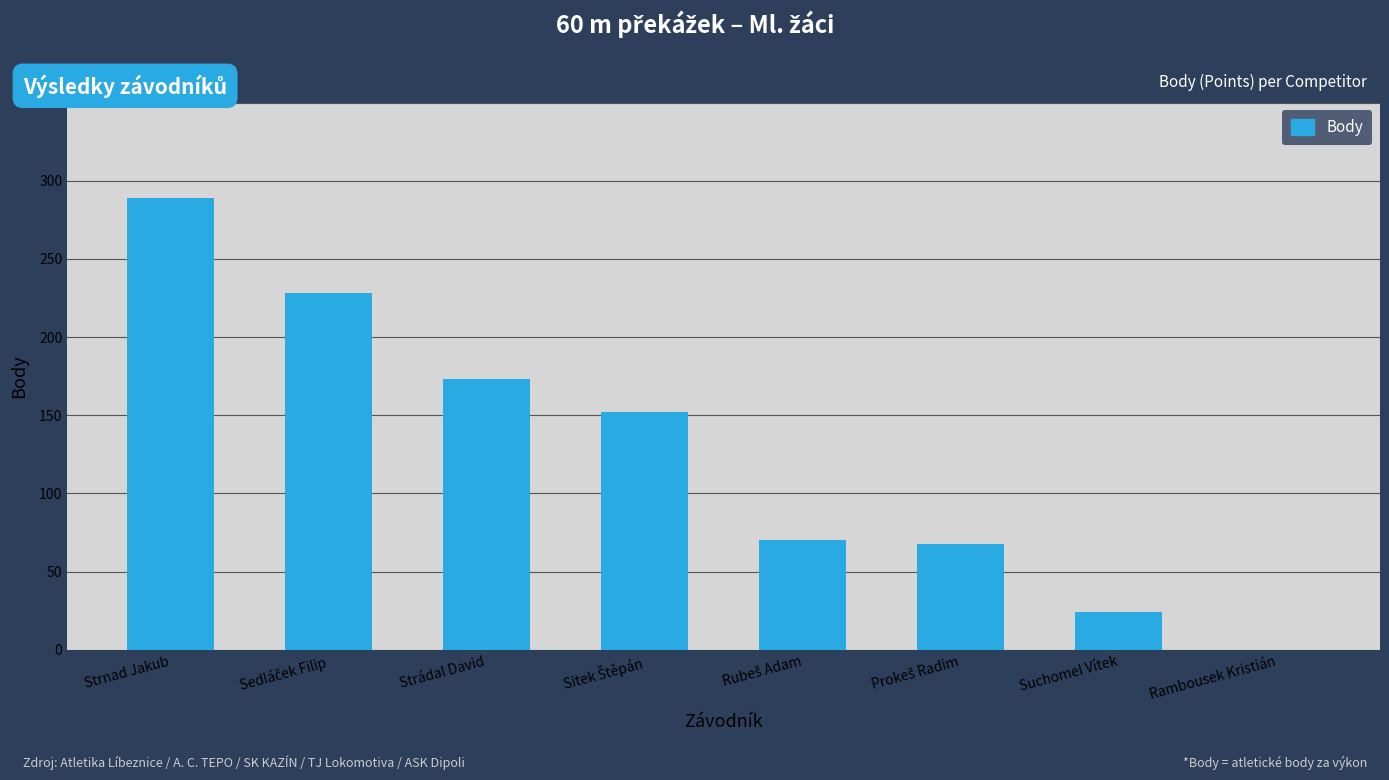

Is it true that the value at Strnad Jakub is 394?

False